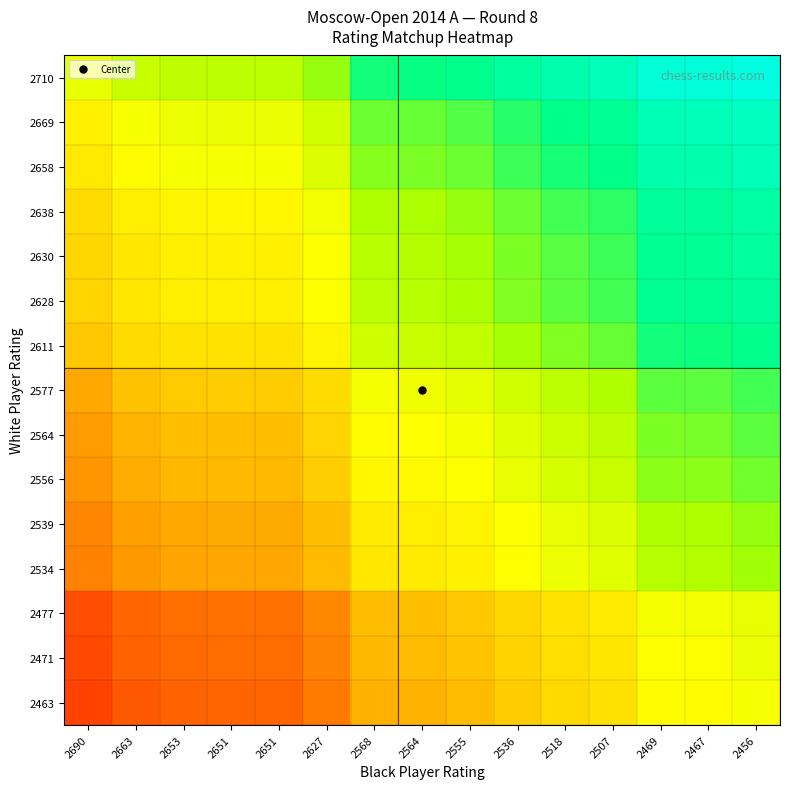

Reading left to right, transcribe all the data shown in this chart.

2710: 2690=0.5	2663=0.6	2653=0.6	2651=0.6	2651=0.6	2627=0.6	2568=0.7	2564=0.7	2555=0.8	2536=0.8	2518=0.8	2507=0.8	2469=0.9	2467=0.9	2456=0.9
2669: 2690=0.5	2663=0.5	2653=0.5	2651=0.5	2651=0.5	2627=0.6	2568=0.7	2564=0.7	2555=0.7	2536=0.7	2518=0.8	2507=0.8	2469=0.8	2467=0.8	2456=0.9
2658: 2690=0.4	2663=0.5	2653=0.5	2651=0.5	2651=0.5	2627=0.6	2568=0.7	2564=0.7	2555=0.7	2536=0.7	2518=0.7	2507=0.8	2469=0.8	2467=0.8	2456=0.8
2638: 2690=0.4	2663=0.5	2653=0.5	2651=0.5	2651=0.5	2627=0.5	2568=0.6	2564=0.6	2555=0.6	2536=0.7	2518=0.7	2507=0.7	2469=0.8	2467=0.8	2456=0.8
2630: 2690=0.4	2663=0.4	2653=0.5	2651=0.5	2651=0.5	2627=0.5	2568=0.6	2564=0.6	2555=0.6	2536=0.7	2518=0.7	2507=0.7	2469=0.8	2467=0.8	2456=0.8
2628: 2690=0.4	2663=0.4	2653=0.5	2651=0.5	2651=0.5	2627=0.5	2568=0.6	2564=0.6	2555=0.6	2536=0.7	2518=0.7	2507=0.7	2469=0.8	2467=0.8	2456=0.8
2611: 2690=0.4	2663=0.4	2653=0.4	2651=0.4	2651=0.4	2627=0.5	2568=0.6	2564=0.6	2555=0.6	2536=0.6	2518=0.7	2507=0.7	2469=0.7	2467=0.7	2456=0.8
2577: 2690=0.3	2663=0.4	2653=0.4	2651=0.4	2651=0.4	2627=0.4	2568=0.5	2564=0.5	2555=0.5	2536=0.6	2518=0.6	2507=0.6	2469=0.7	2467=0.7	2456=0.7
2564: 2690=0.3	2663=0.3	2653=0.4	2651=0.4	2651=0.4	2627=0.4	2568=0.5	2564=0.5	2555=0.5	2536=0.5	2518=0.6	2507=0.6	2469=0.7	2467=0.7	2456=0.7
2556: 2690=0.3	2663=0.3	2653=0.3	2651=0.3	2651=0.3	2627=0.4	2568=0.5	2564=0.5	2555=0.5	2536=0.5	2518=0.6	2507=0.6	2469=0.6	2467=0.6	2456=0.7
2539: 2690=0.2	2663=0.3	2653=0.3	2651=0.3	2651=0.3	2627=0.4	2568=0.5	2564=0.5	2555=0.5	2536=0.5	2518=0.5	2507=0.6	2469=0.6	2467=0.6	2456=0.6
2534: 2690=0.2	2663=0.3	2653=0.3	2651=0.3	2651=0.3	2627=0.3	2568=0.4	2564=0.5	2555=0.5	2536=0.5	2518=0.5	2507=0.5	2469=0.6	2467=0.6	2456=0.6
2477: 2690=0.1	2663=0.2	2653=0.2	2651=0.2	2651=0.2	2627=0.2	2568=0.3	2564=0.4	2555=0.4	2536=0.4	2518=0.4	2507=0.5	2469=0.5	2467=0.5	2456=0.5
2471: 2690=0.1	2663=0.2	2653=0.2	2651=0.2	2651=0.2	2627=0.2	2568=0.3	2564=0.3	2555=0.4	2536=0.4	2518=0.4	2507=0.4	2469=0.5	2467=0.5	2456=0.5
2463: 2690=0.1	2663=0.2	2653=0.2	2651=0.2	2651=0.2	2627=0.2	2568=0.3	2564=0.3	2555=0.3	2536=0.4	2518=0.4	2507=0.4	2469=0.5	2467=0.5	2456=0.5